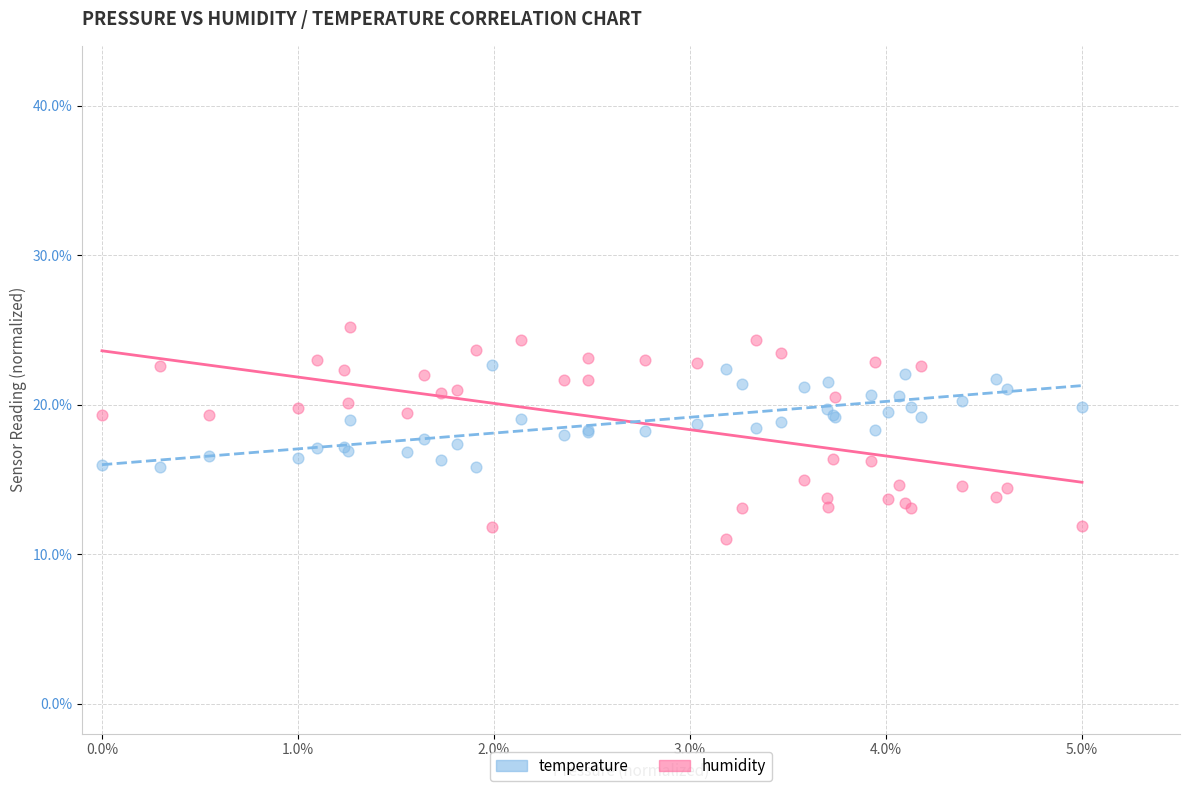

What is the X range (max minus min) for the scatter plot?

5.0